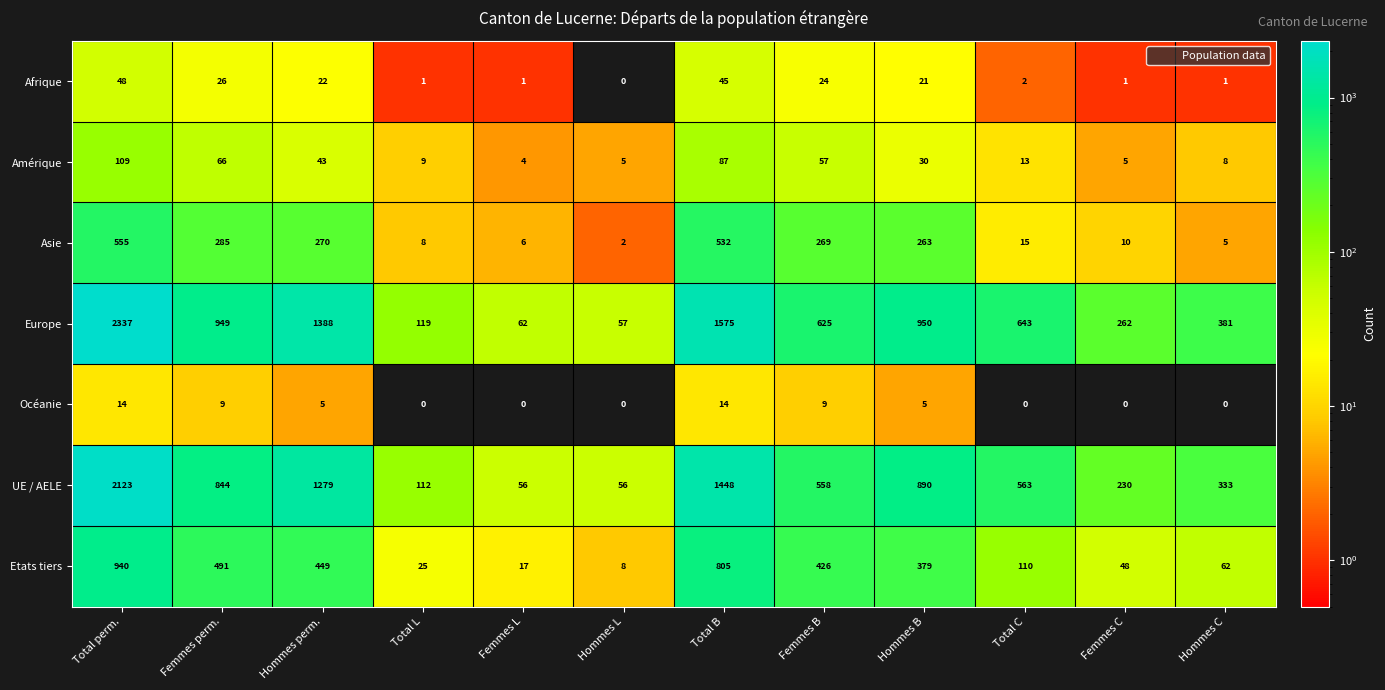

Count the Océanie values in the range 0 to 9.

10